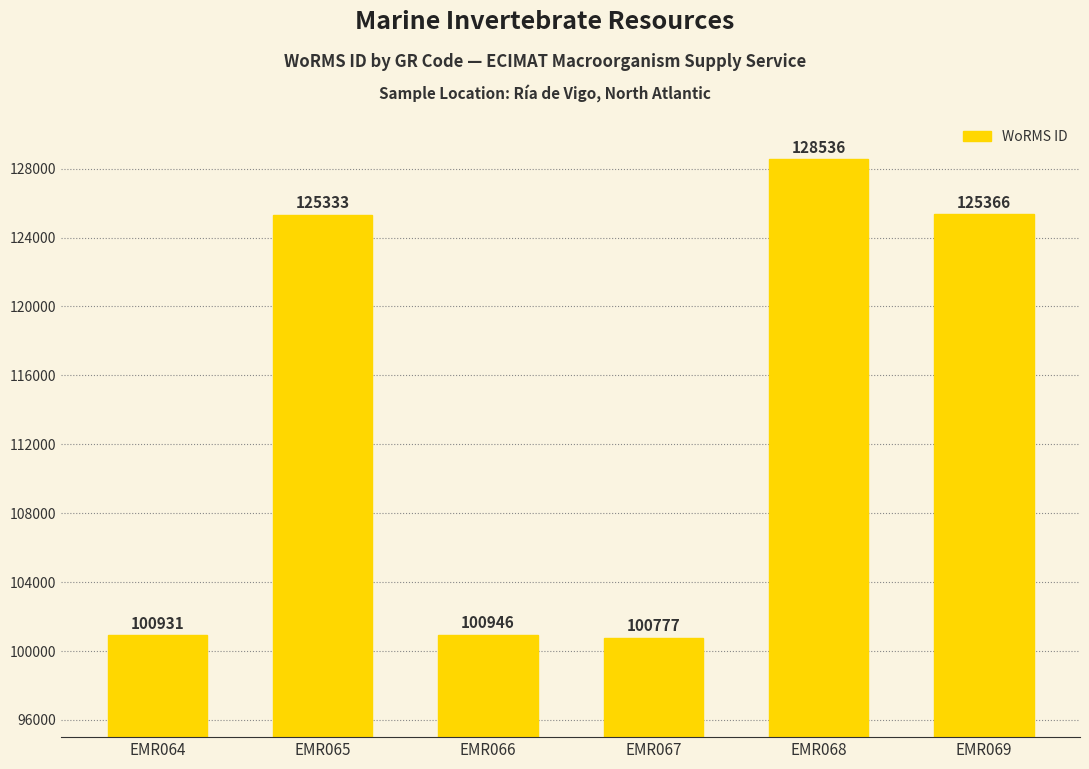

List the labels in order of value, largest first.

EMR068, EMR069, EMR065, EMR066, EMR064, EMR067